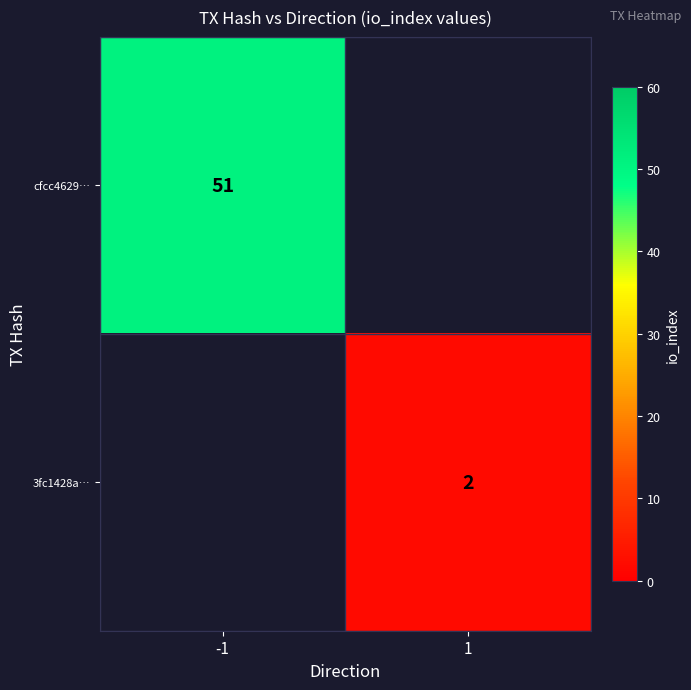

What is the greatest value displayed?

51.0